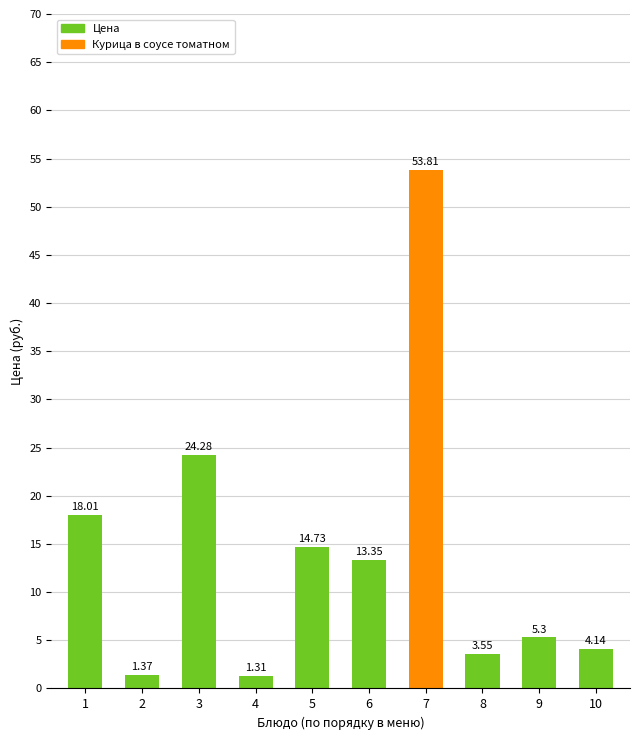

Where does the data first go above 13?

1